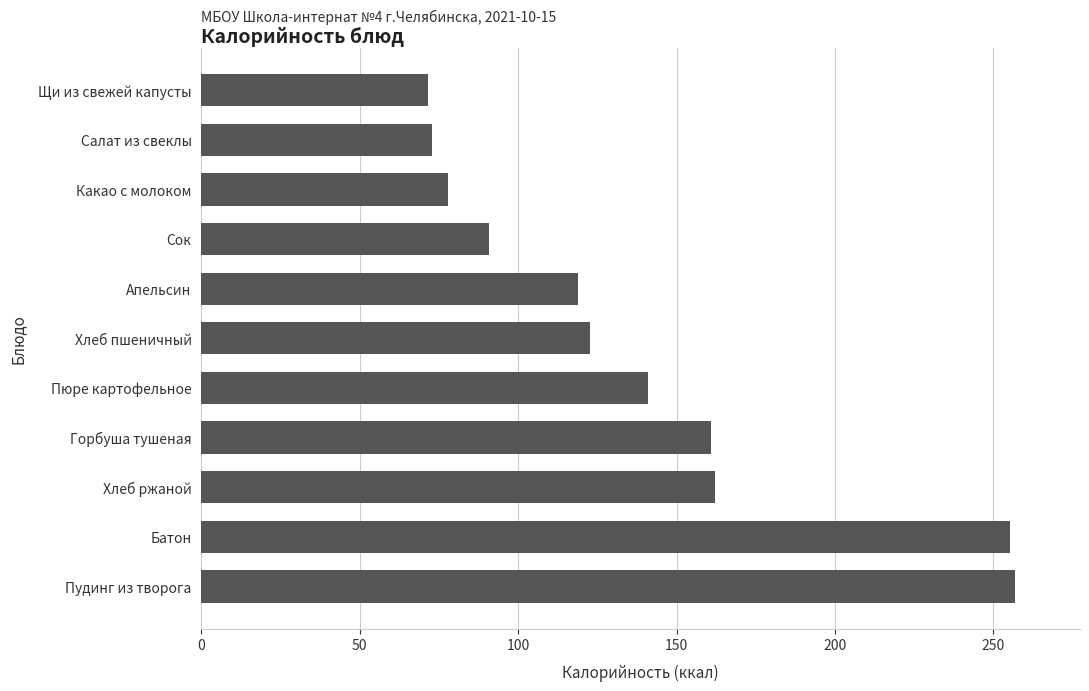

What is the approximate value at Пудинг из творога?

256.8